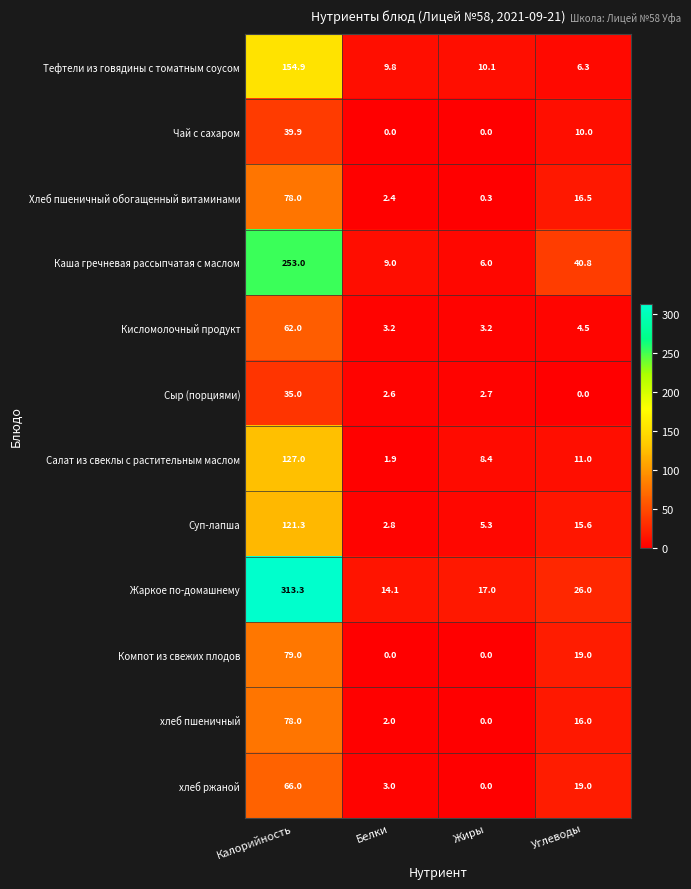

What is the average value of the Сыр (порциями) series?

10.1